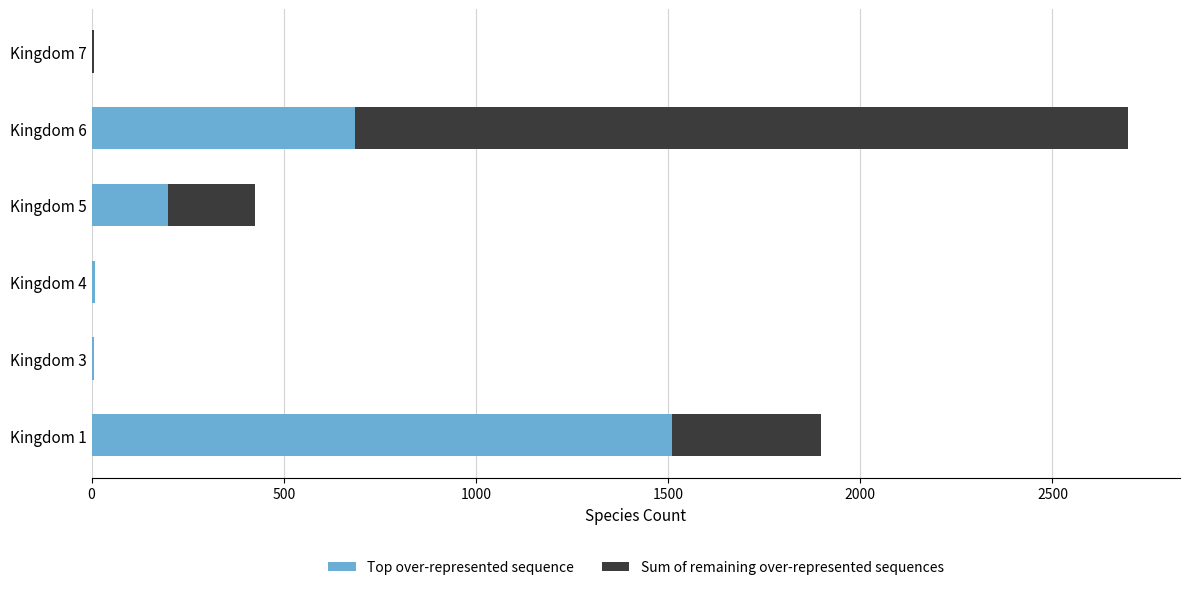

At which label is Top over-represented sequence closest to 755?

Kingdom 6